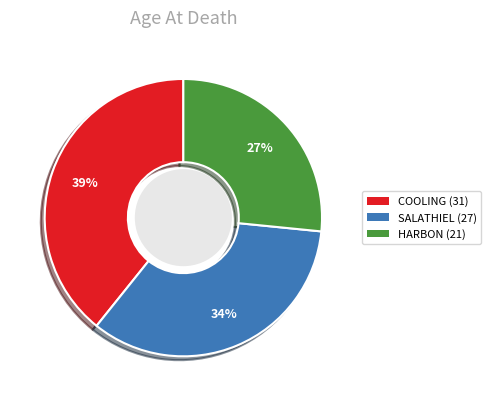

Which slice is the smallest?

HARBON (21)